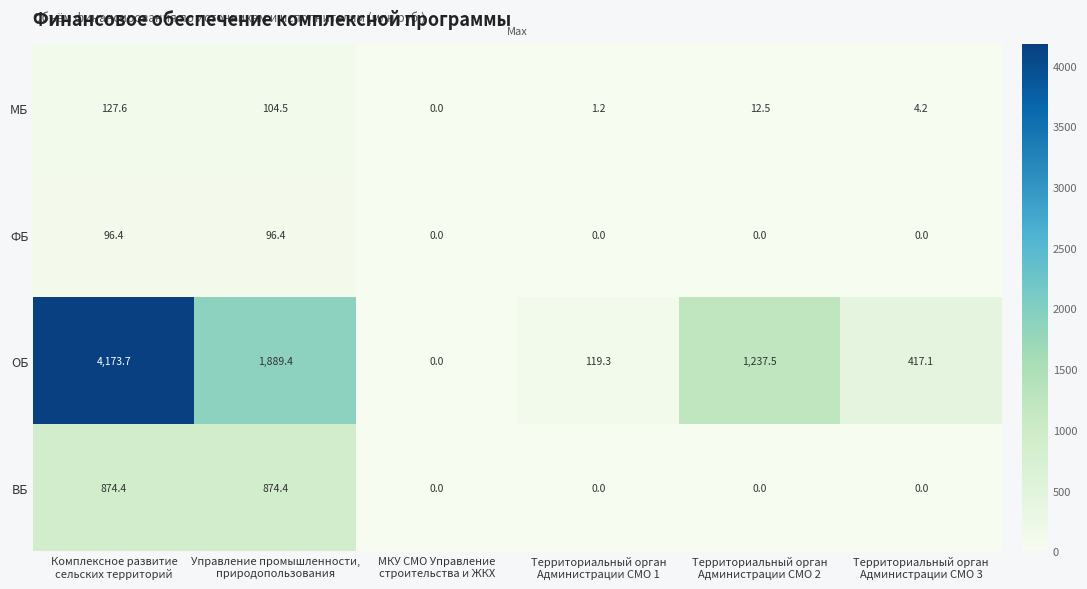

What is the sum of all МБ values?

250.0